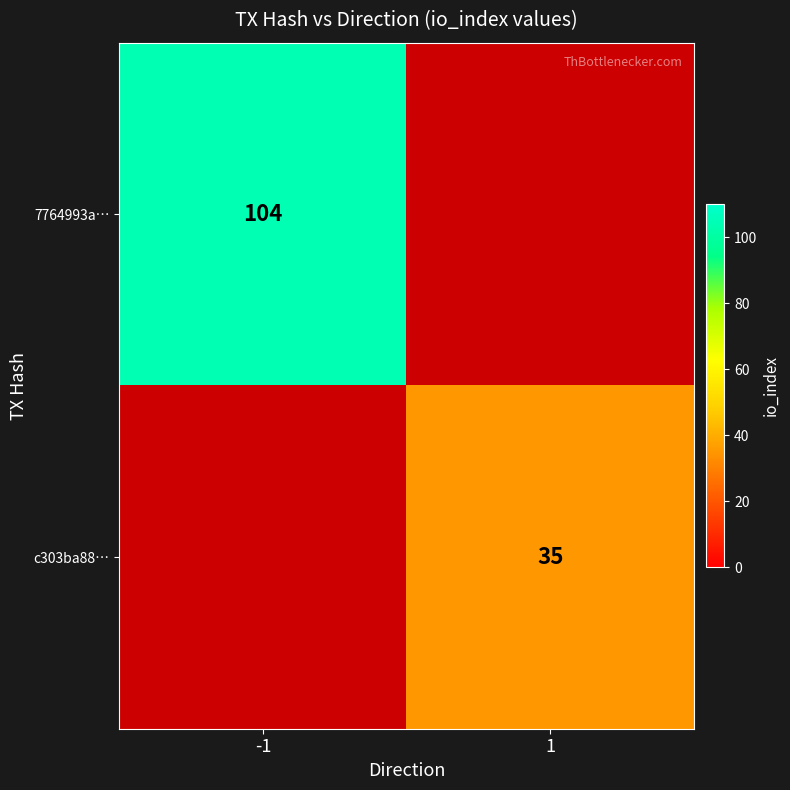

True or false: 7764993a… has a value of 186 at -1.

False